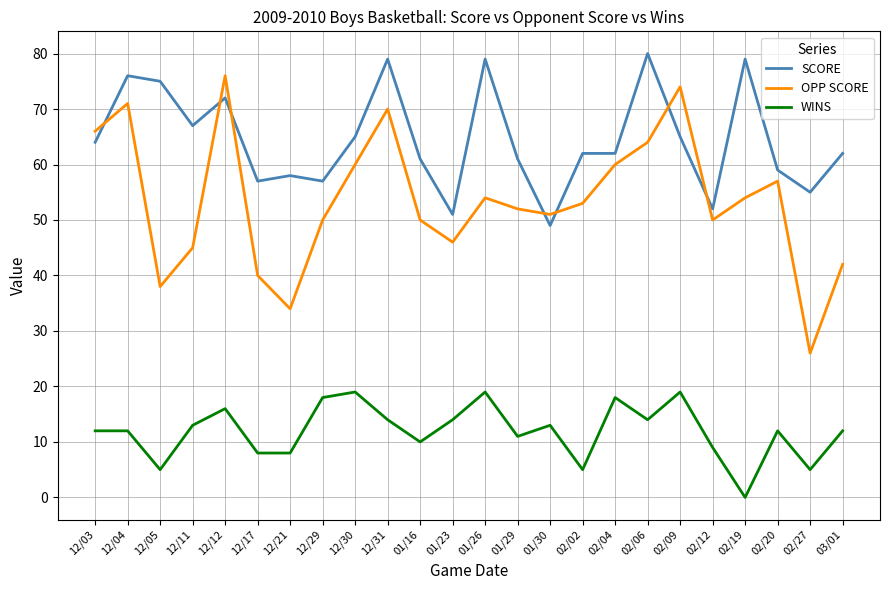

Reading left to right, list all the values displayed in this chart.

SCORE: 64	76	75	67	72	57	58	57	65	79	61	51	79	61	49	62	62	80	65	52	79	59	55	62
OPP SCORE: 66	71	38	45	76	40	34	50	60	70	50	46	54	52	51	53	60	64	74	50	54	57	26	42
WINS: 12	12	5	13	16	8	8	18	19	14	10	14	19	11	13	5	18	14	19	9	0	12	5	12